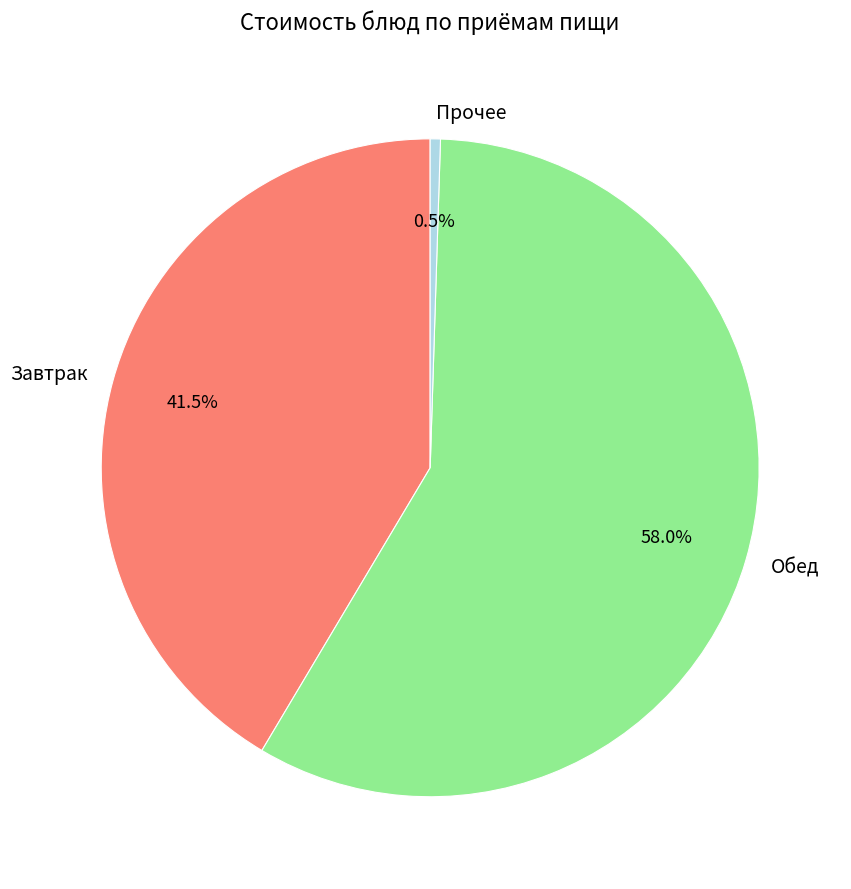

What is the smallest slice in the pie chart?

Прочее